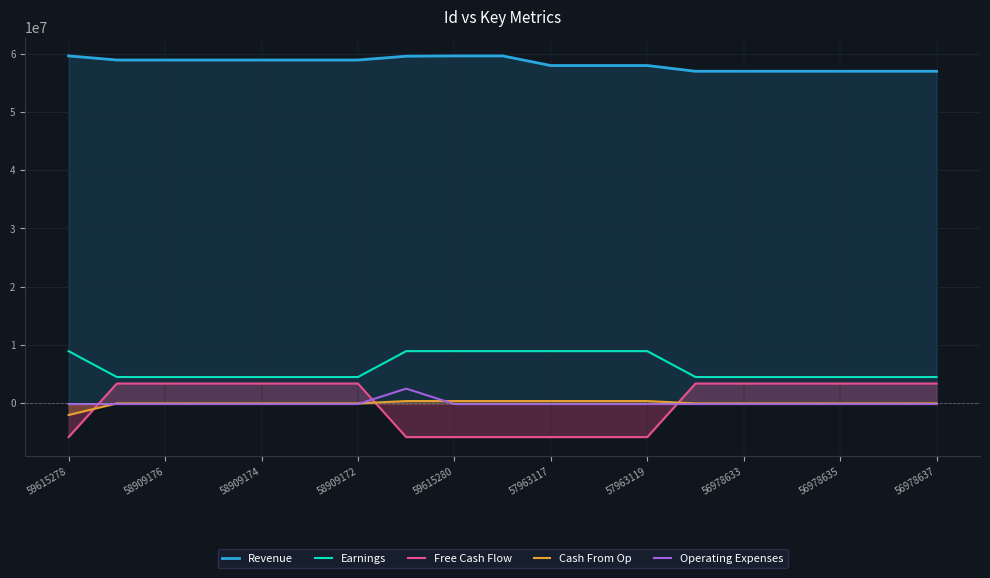

Which series has the widest spread of values?

Free Cash Flow